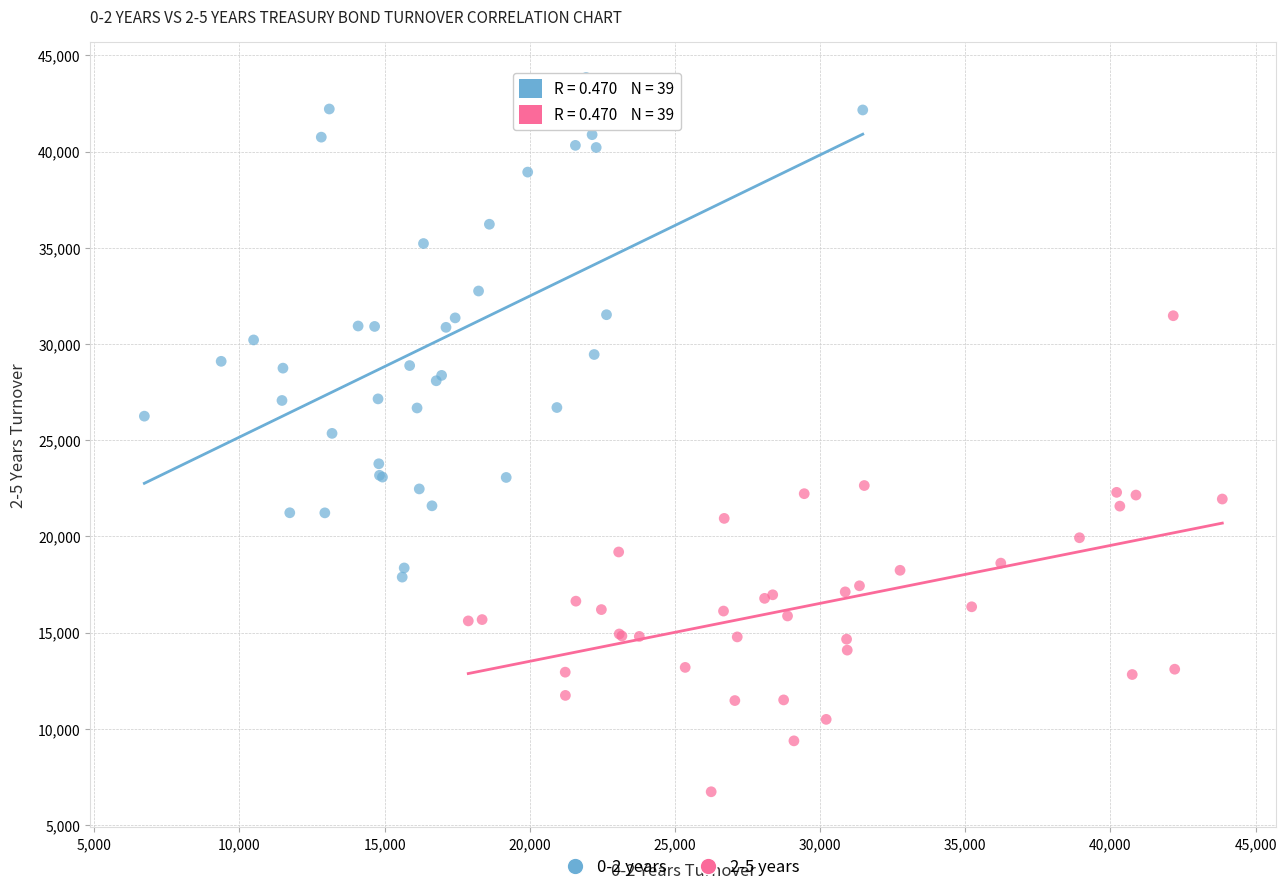

Which series contains the highest Y value?

0-2 years